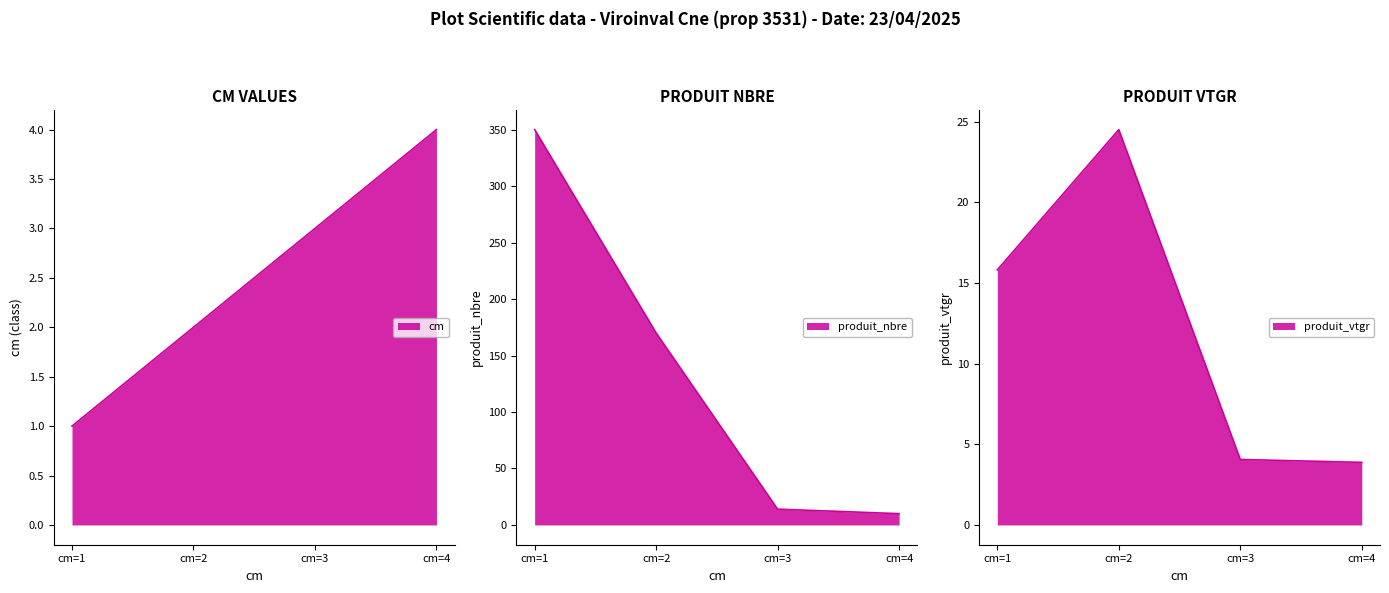

Rank the series at cm=1 from lowest to highest value.

cm, produit_vtgr, produit_nbre